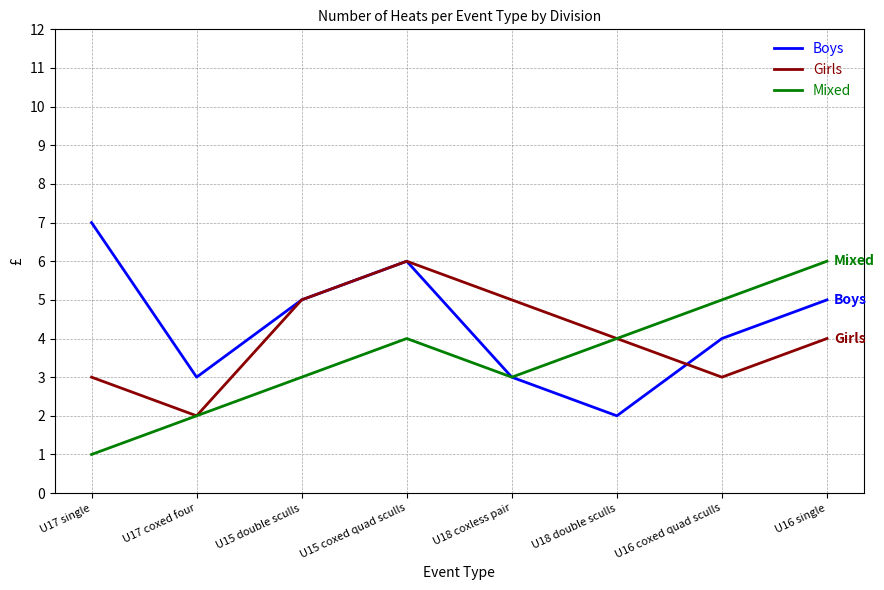

Which category has the highest value in the Girls series?

U15 coxed quad sculls